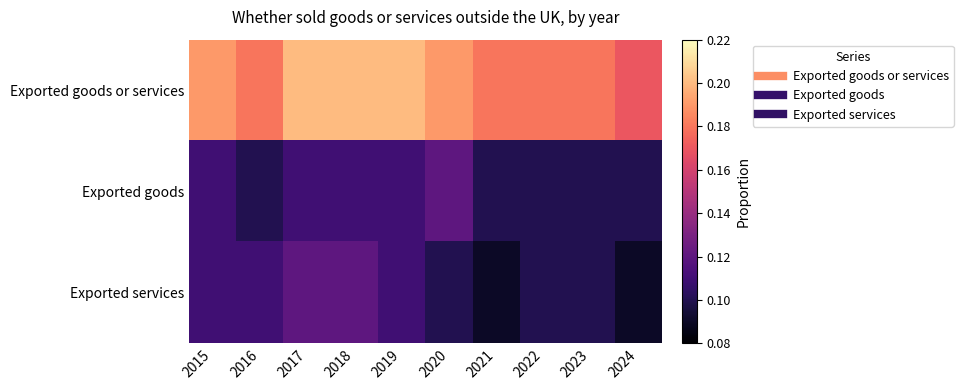

Reading right to left, what are all the values shown in this chart?

Exported goods or services: 2024=0.2	2023=0.2	2022=0.2	2021=0.2	2020=0.2	2019=0.2	2018=0.2	2017=0.2	2016=0.2	2015=0.2
Exported goods: 2024=0.1	2023=0.1	2022=0.1	2021=0.1	2020=0.1	2019=0.1	2018=0.1	2017=0.1	2016=0.1	2015=0.1
Exported services: 2024=0.1	2023=0.1	2022=0.1	2021=0.1	2020=0.1	2019=0.1	2018=0.1	2017=0.1	2016=0.1	2015=0.1